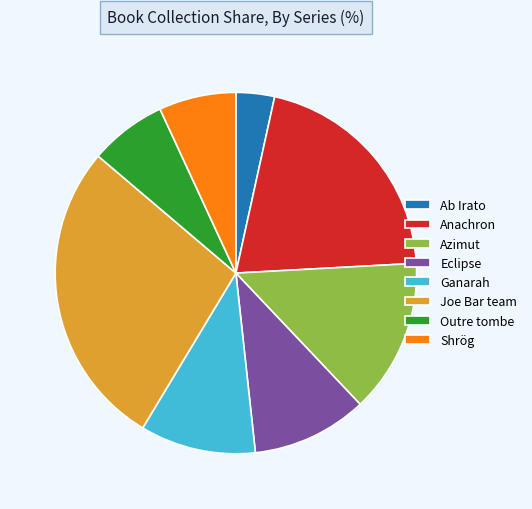

Is there a majority slice in this chart?

No